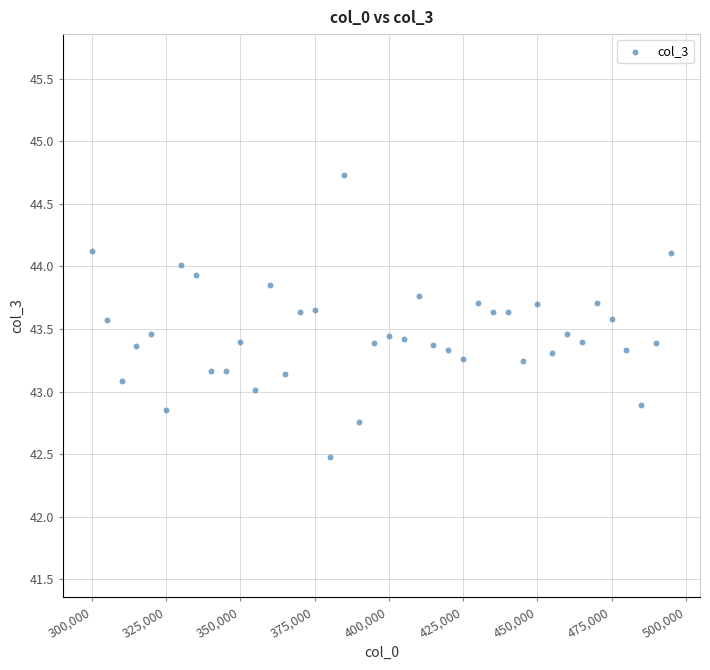

What is the range of X values (max minus min)?

195001.0